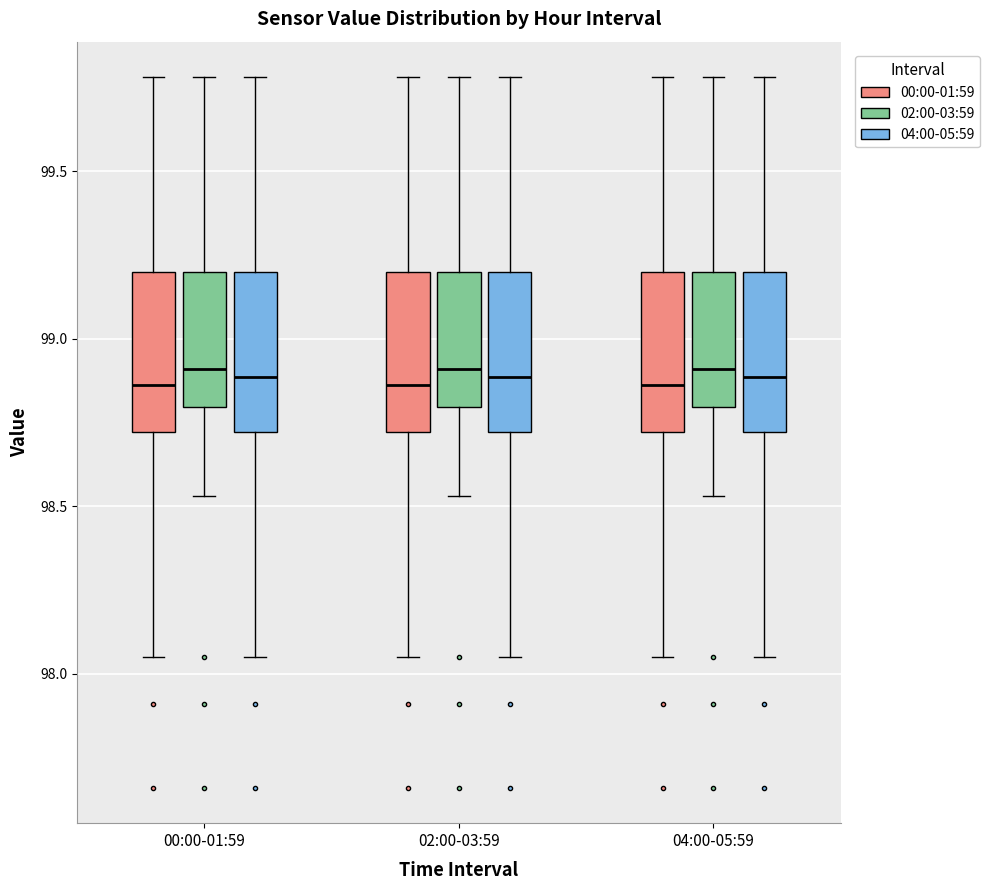

Reading left to right, transcribe this box plot: for each box, give where its median line is, the range the box spans, and where its two whiskers end, as read against the y-axis. The values are not printed on the chart, so give them approximately, as read against the axis.

00:00-01:59 (00:00-01:59): median 98.85, box 98.70 to 99.20, whiskers 98.05 to 99.80
00:00-01:59 (02:00-03:59): median 98.90, box 98.80 to 99.20, whiskers 98.55 to 99.80
00:00-01:59 (04:00-05:59): median 98.90, box 98.70 to 99.20, whiskers 98.05 to 99.80
02:00-03:59 (00:00-01:59): median 98.85, box 98.70 to 99.20, whiskers 98.05 to 99.80
02:00-03:59 (02:00-03:59): median 98.90, box 98.80 to 99.20, whiskers 98.55 to 99.80
02:00-03:59 (04:00-05:59): median 98.90, box 98.70 to 99.20, whiskers 98.05 to 99.80
04:00-05:59 (00:00-01:59): median 98.85, box 98.70 to 99.20, whiskers 98.05 to 99.80
04:00-05:59 (02:00-03:59): median 98.90, box 98.80 to 99.20, whiskers 98.55 to 99.80
04:00-05:59 (04:00-05:59): median 98.90, box 98.70 to 99.20, whiskers 98.05 to 99.80